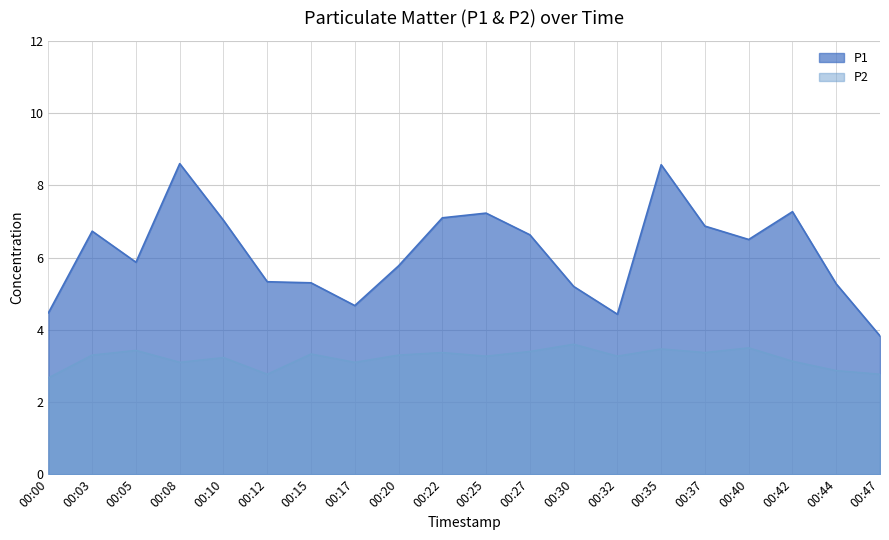

What are all the series names shown in the legend?

P1, P2